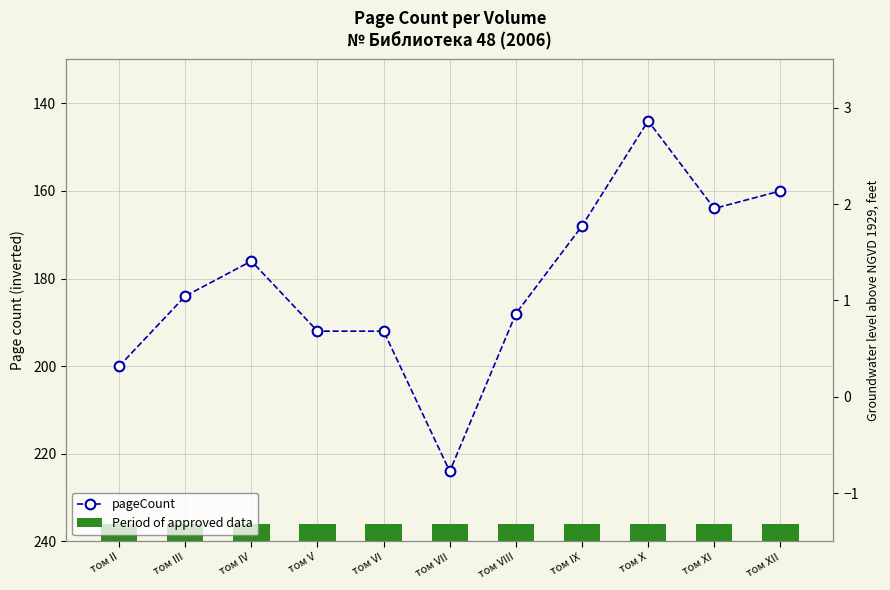

What is the sum of the values at том VII and том X?

368